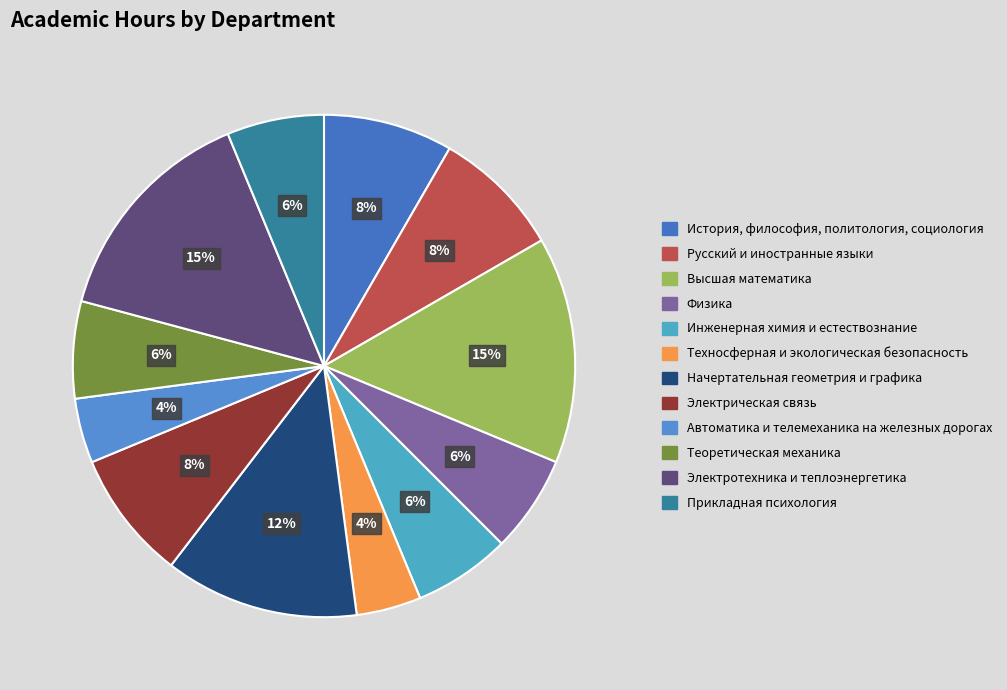

Which category has the biggest portion of the pie?

Высшая математика